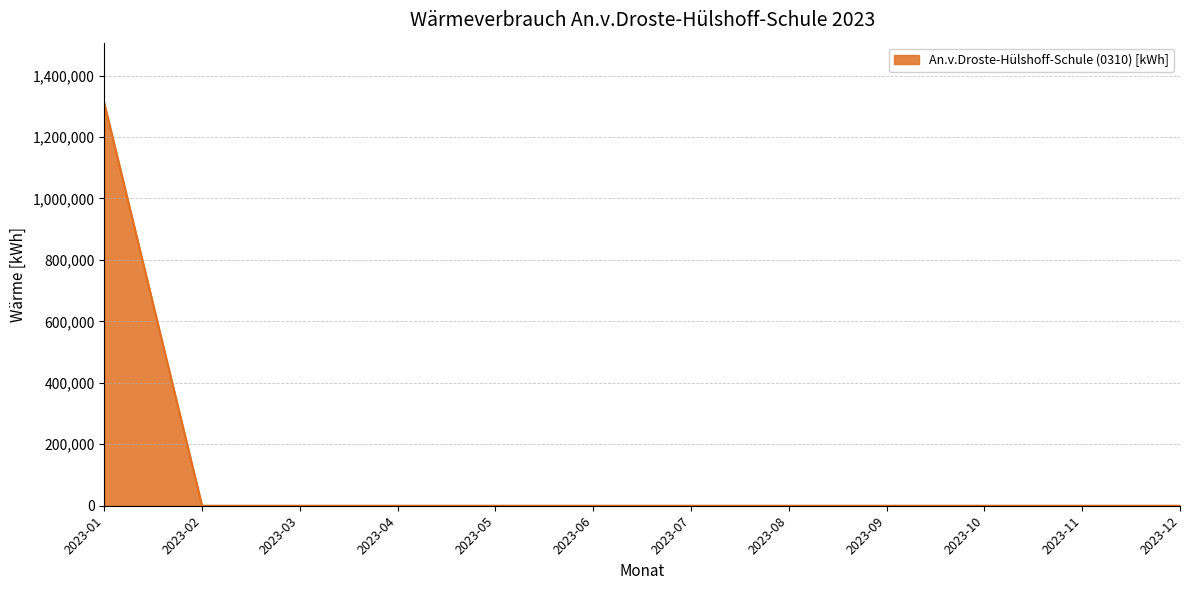

What is the greatest value displayed?

1310400